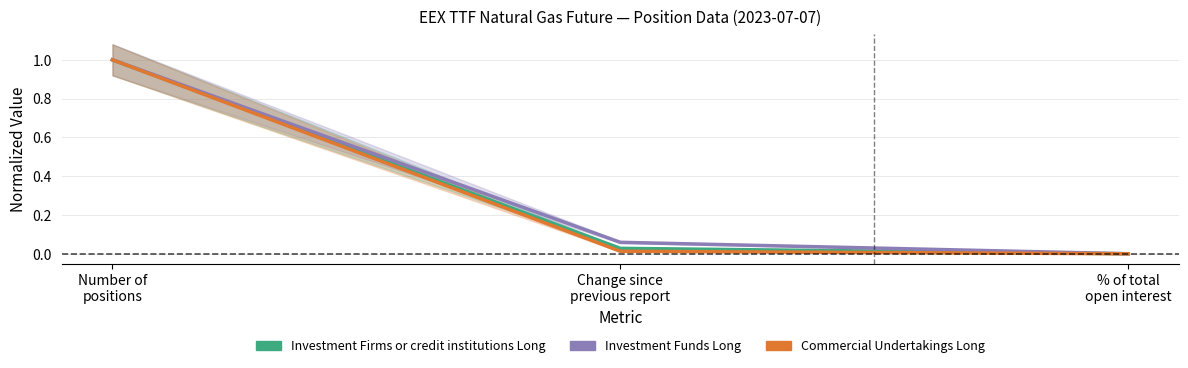

How many lines are shown in the chart?

3